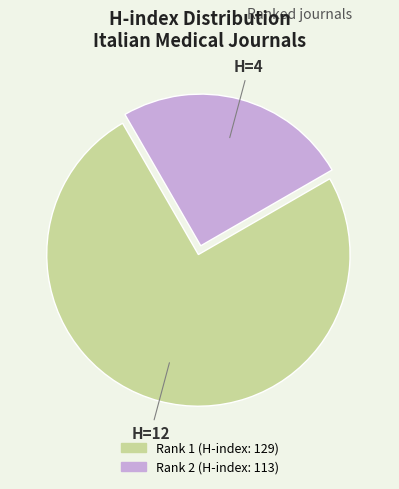

Which slice is the smallest?

Rank 2 (H-index: 113)